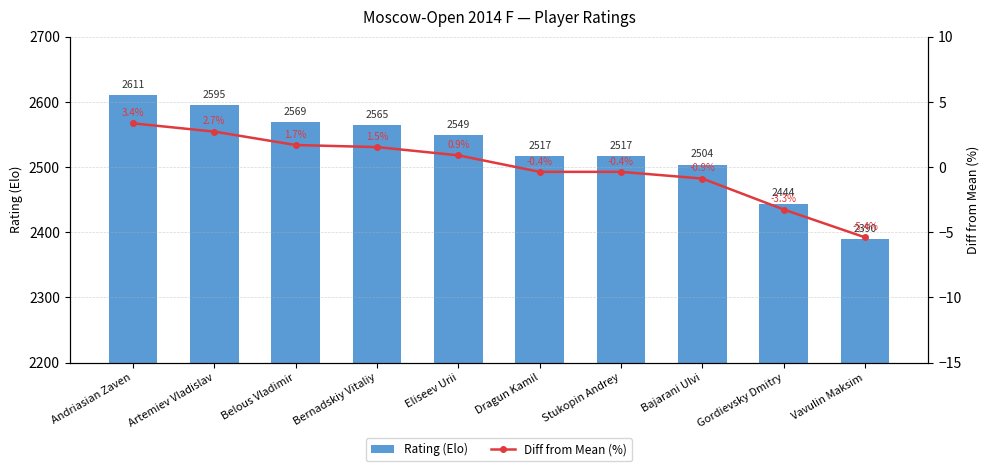

What is the difference between the highest and lowest values at Eliseev Urii?

2548.1